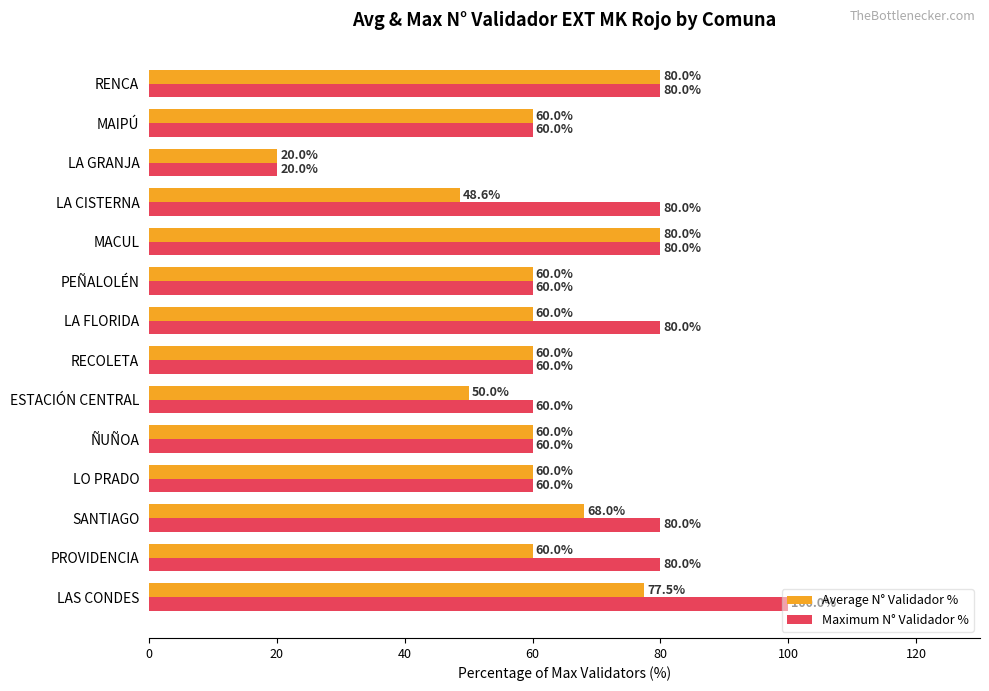

What is the total value across all series at RECOLETA?

120.0